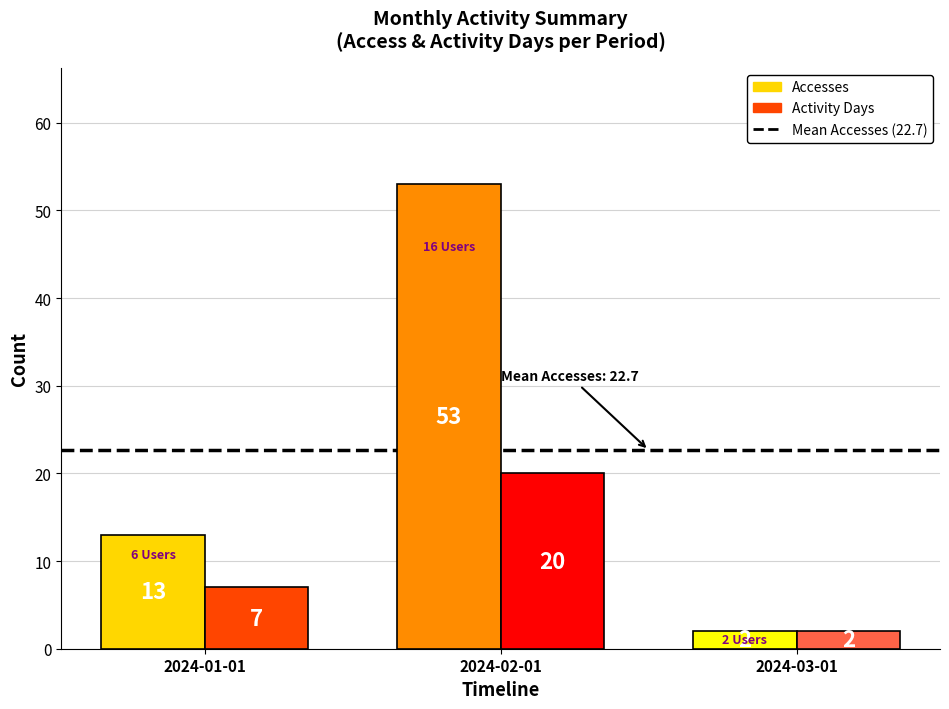

How many Activity Days values are between 2 and 20?

3